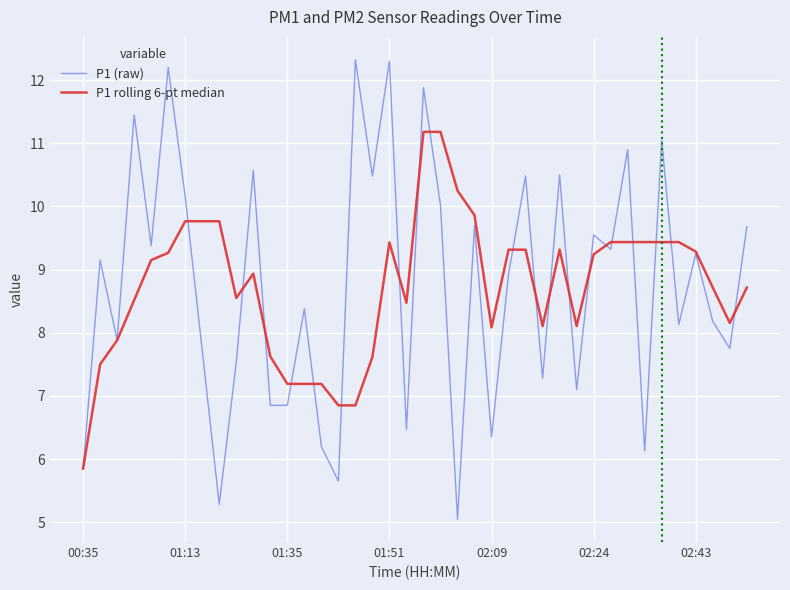

List the series in order of their peak value, lowest first.

P1 rolling 6-pt median, P1 (raw)